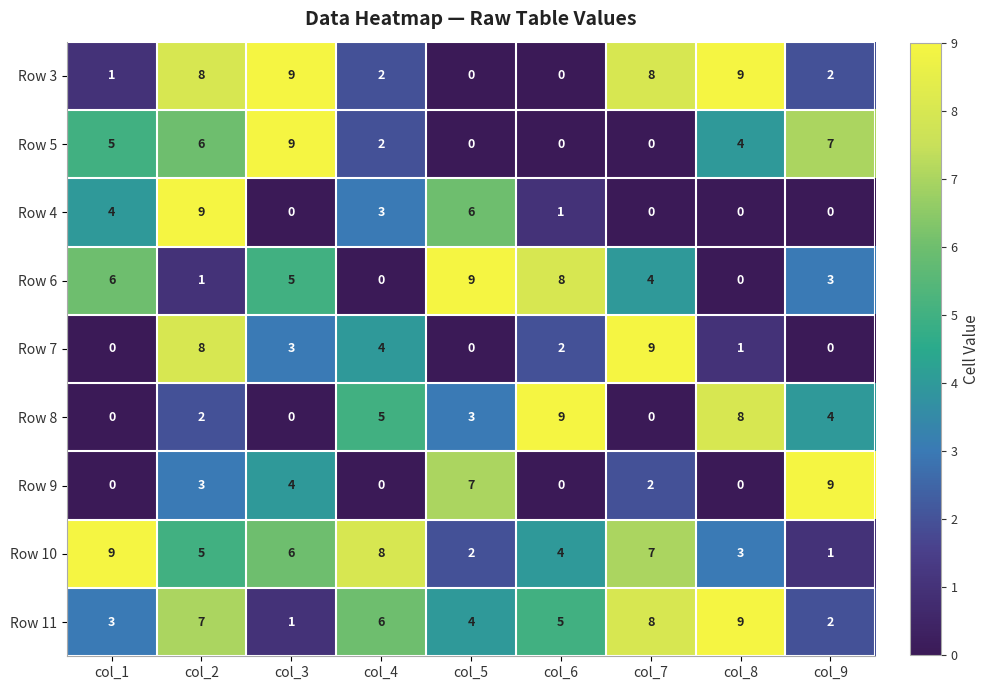

Read the Row 9 value at col_2.

3